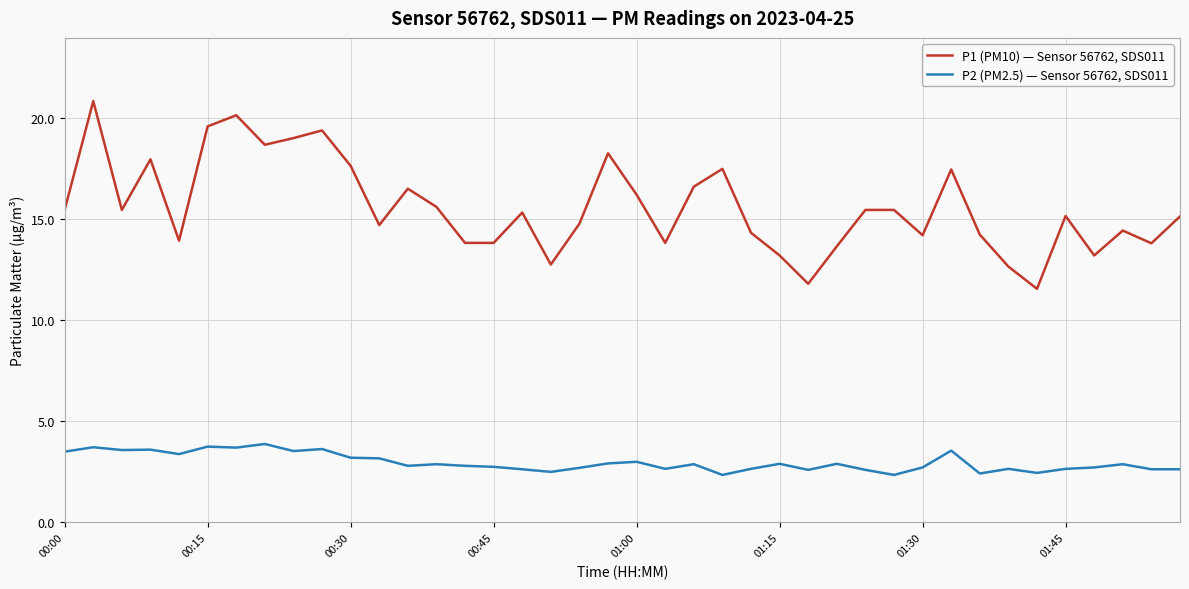

What is the highest value of the P1 (PM10) — Sensor 56762, SDS011 series?

20.8